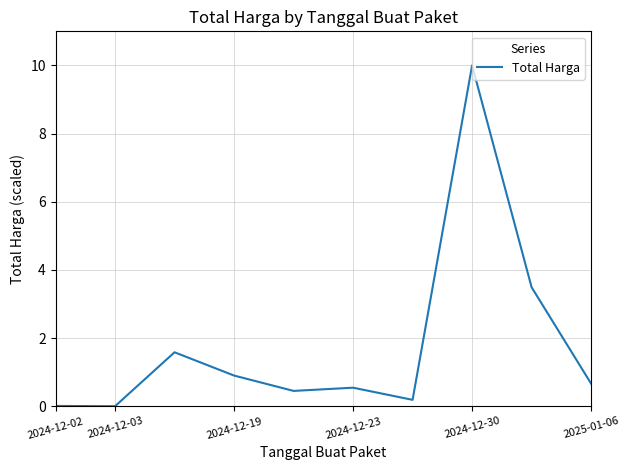

What is the greatest value displayed?

10.0